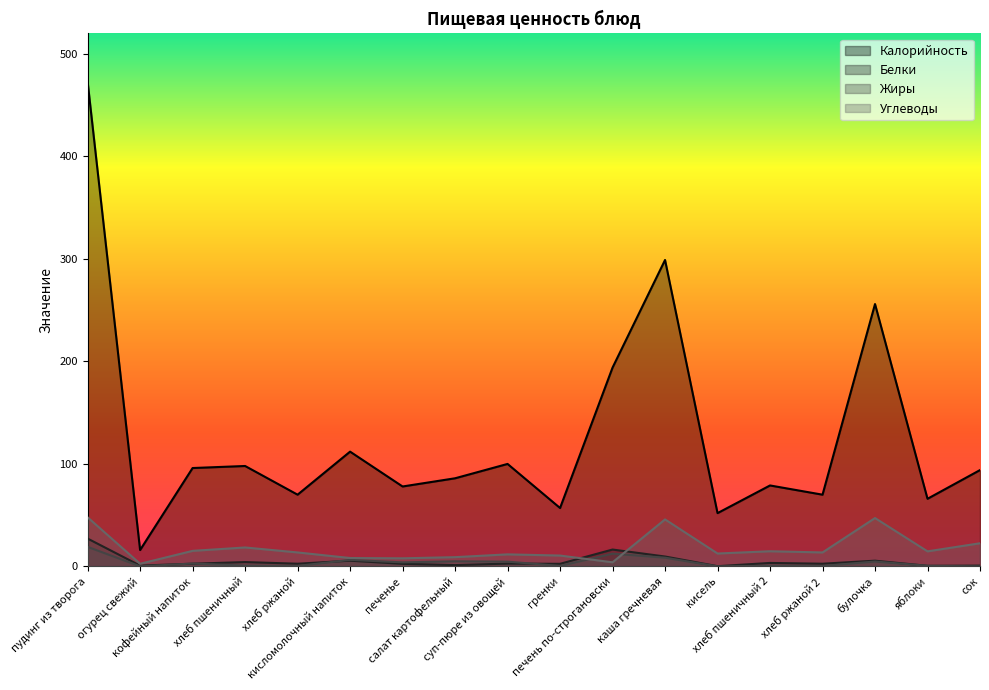

How many times do Жиры and Белки cross each other?

4